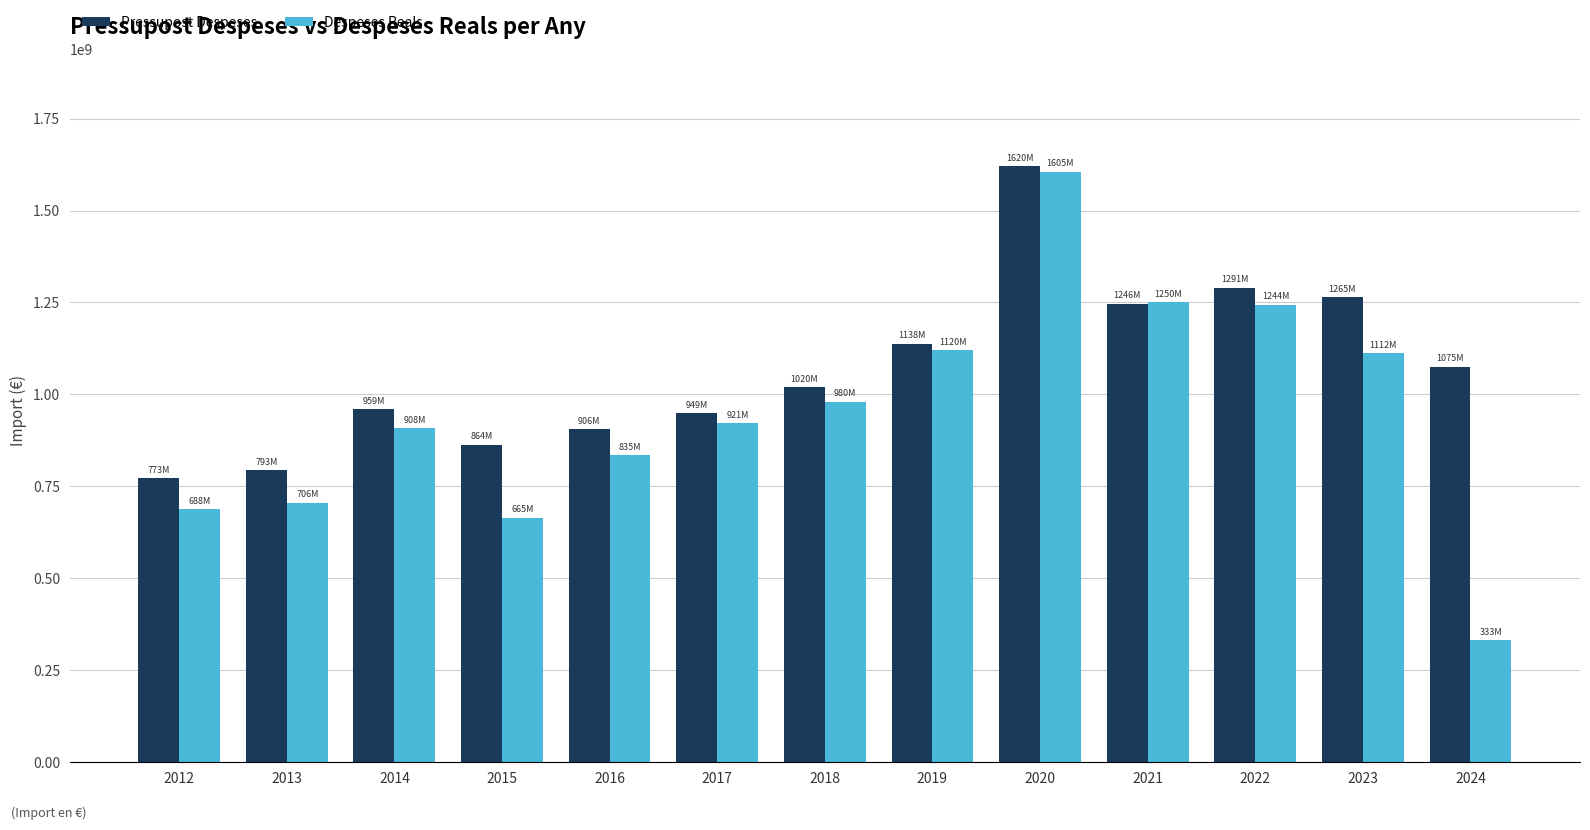

What is the total value across all series at 2017?

1869876337.5